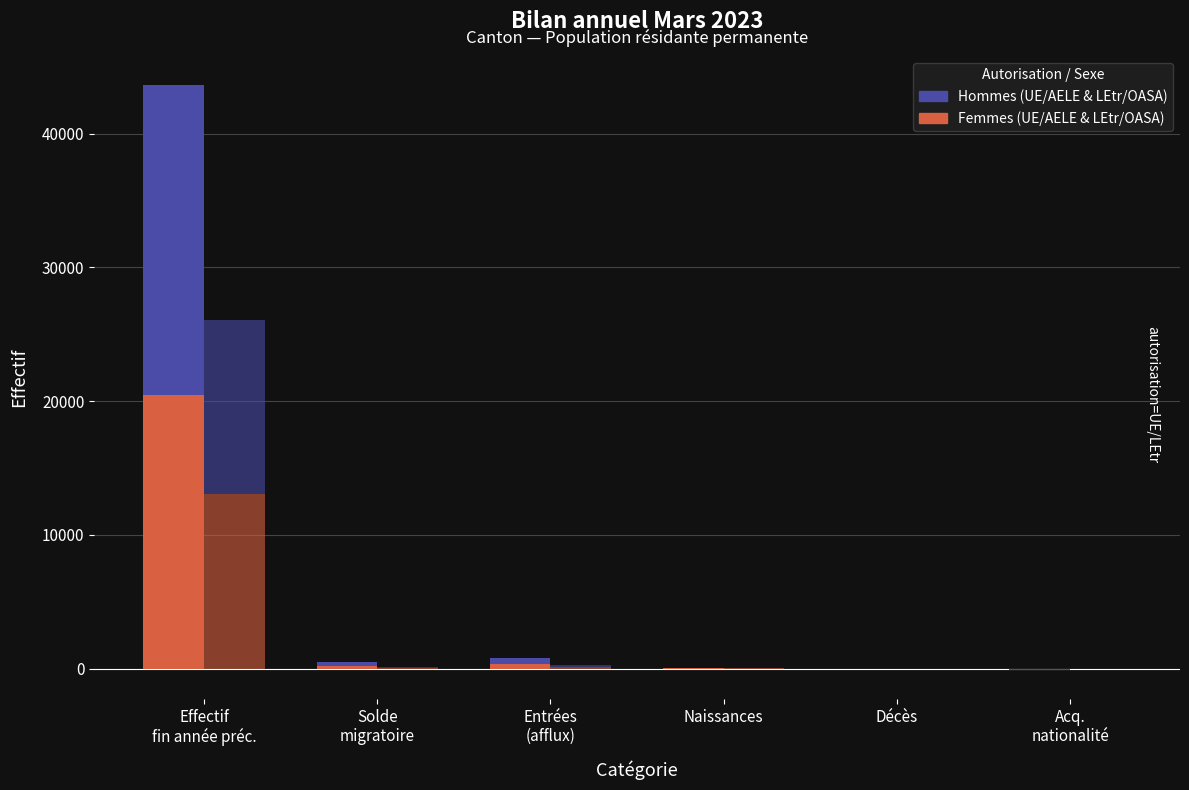

Which label corresponds to the smallest value in the chart?

Acq.
nationalité